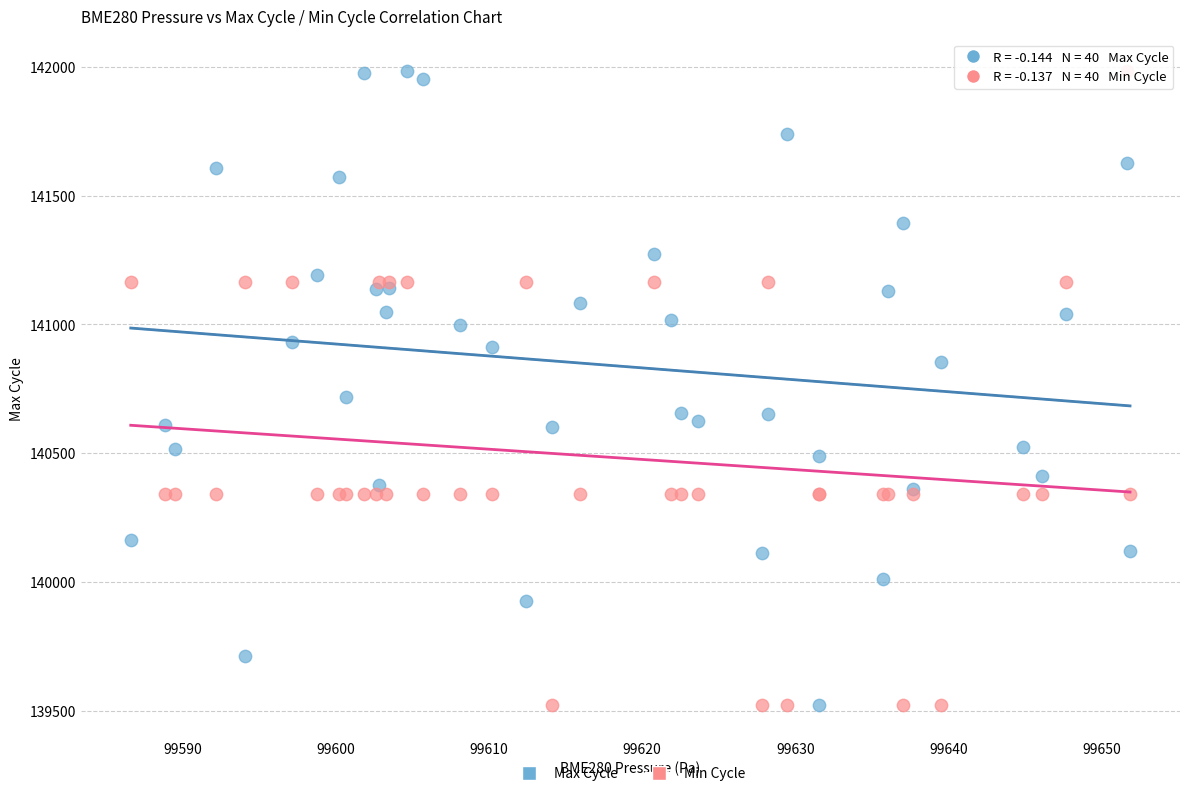

Across all series, what Y value is closest to 140753?

140719.0